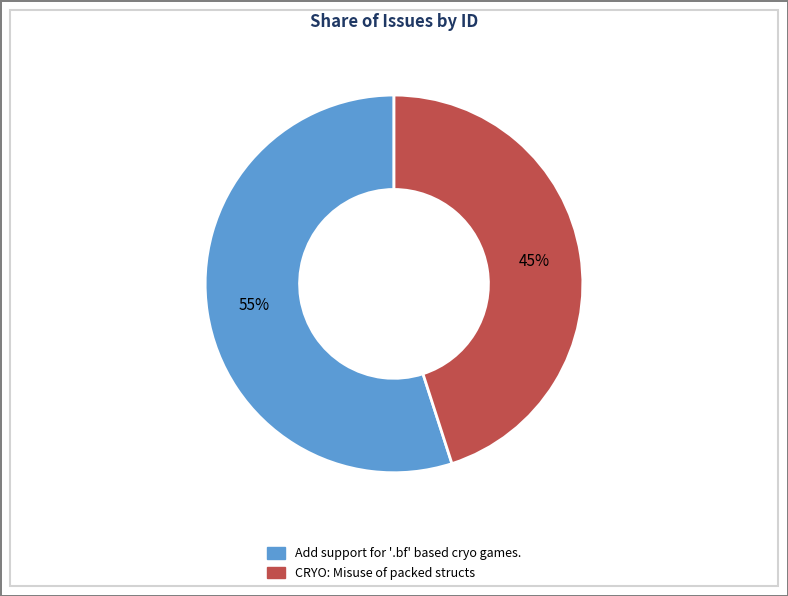

Which has a higher value, CRYO: Misuse of packed structs or Add support for '.bf' based cryo games.?

Add support for '.bf' based cryo games.